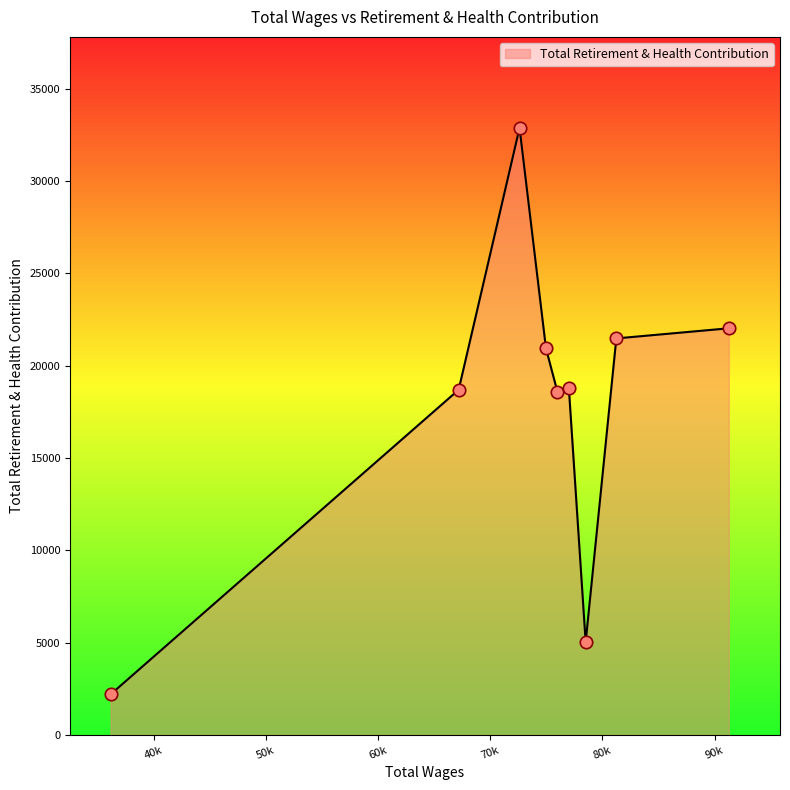

What is the maximum value shown in the chart?

32875